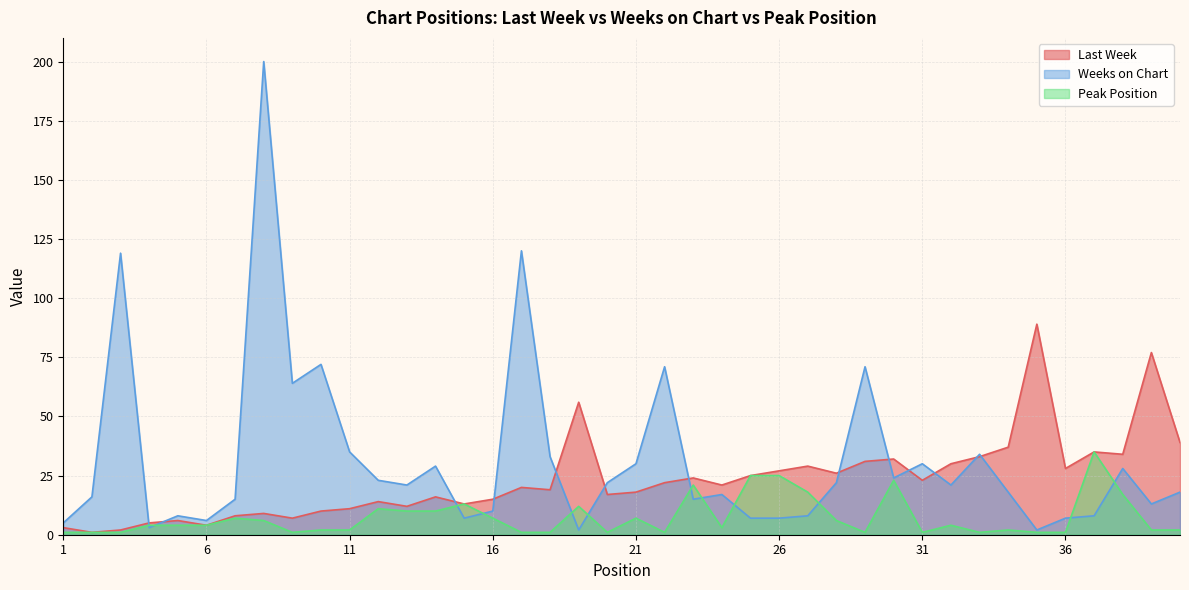

How many lines are shown in the chart?

3